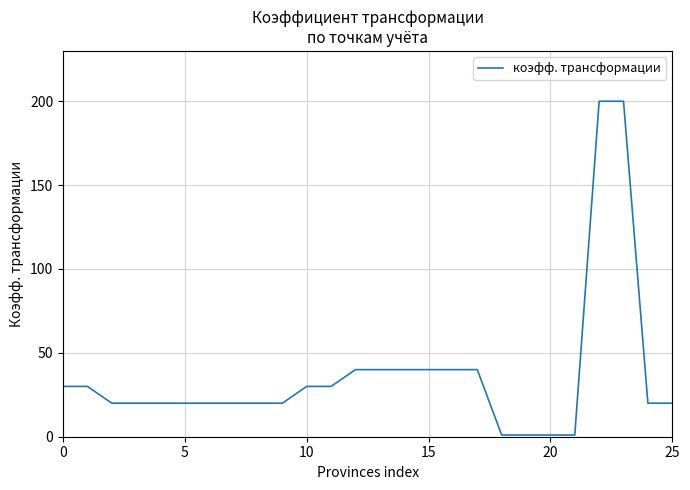

Reading left to right, extract all data points from this chart.

30	30	20	20	20	20	20	20	20	20	30	30	40	40	40	40	40	40	1	1	1	1	200	200	20	20